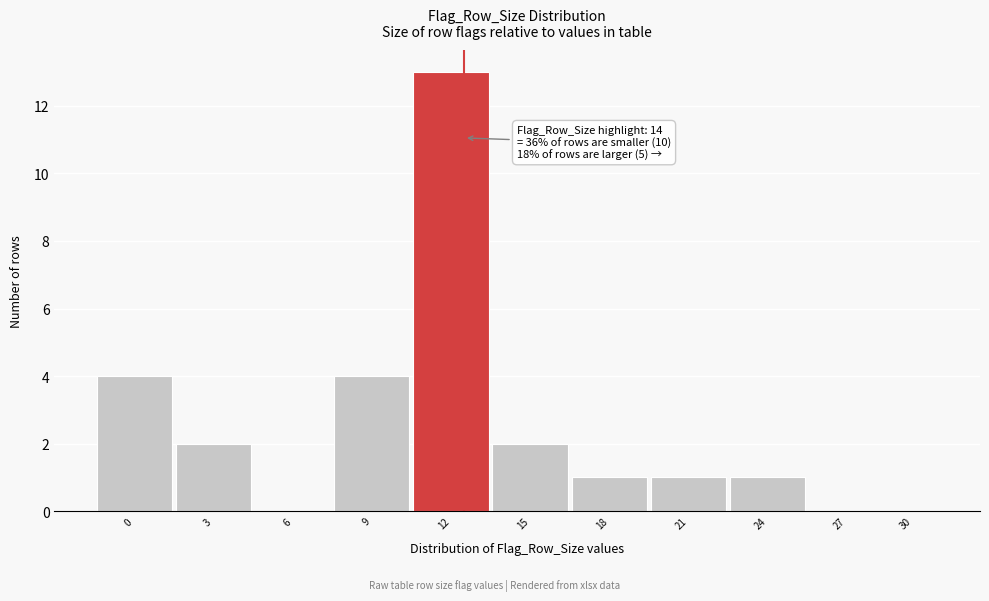

Reading left to right, list all the values displayed in this chart.

0=4	3=2	6=0	9=4	12=13	15=2	18=1	21=1	24=1	27=0	30=0